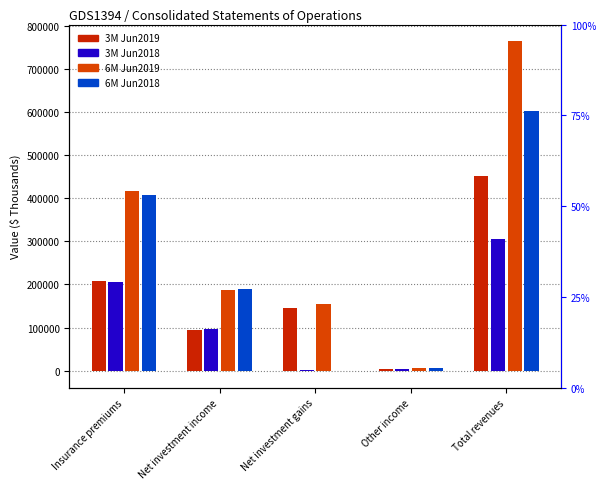

The 6M Jun2018 series shows 5092 at Other income. True or false?

True